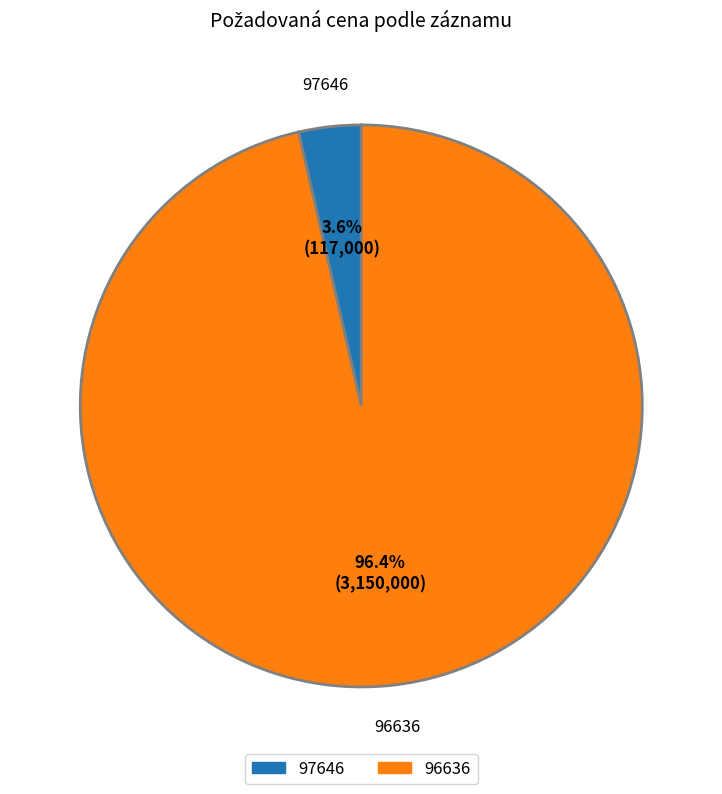

Count the number of slices in the pie.

2